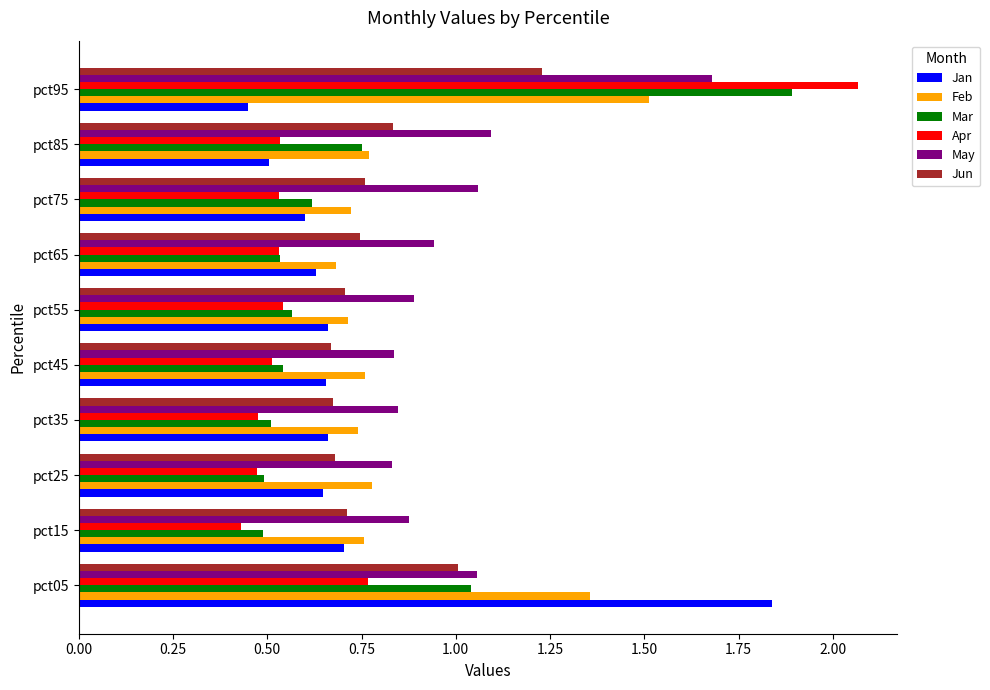

Which label corresponds to the largest value in the chart?

pct95